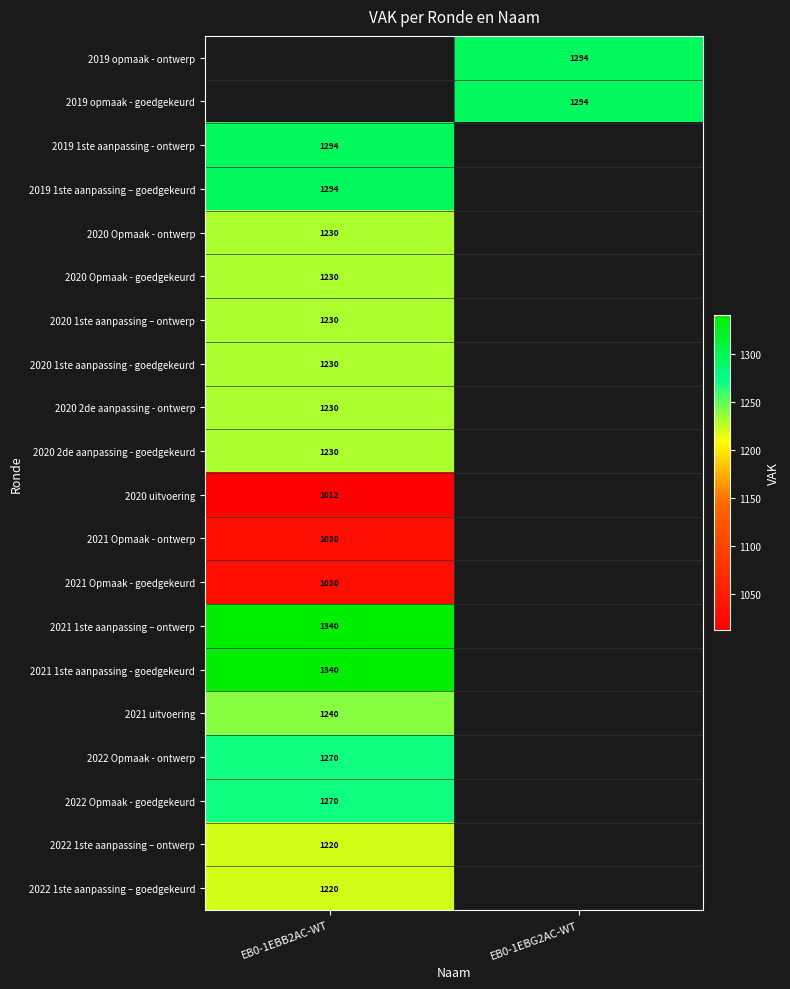

True or false: 2021 1ste aanpassing – ontwerp has a value of 2277 at EB0-1EBB2AC-WT.

False